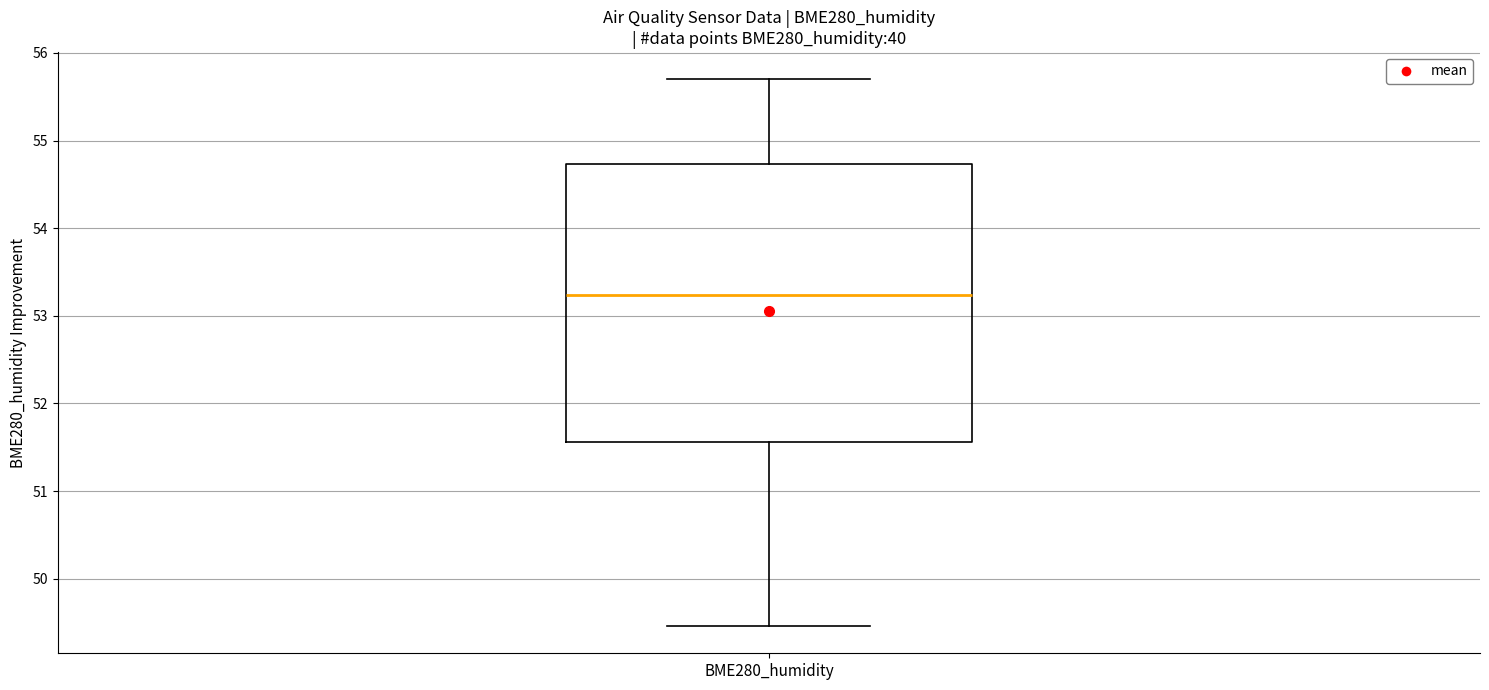

Where is the lower edge of the box for BME280_humidity on the y-axis? The values are not printed on the chart, so give them approximately, as read against the axis.

51.6